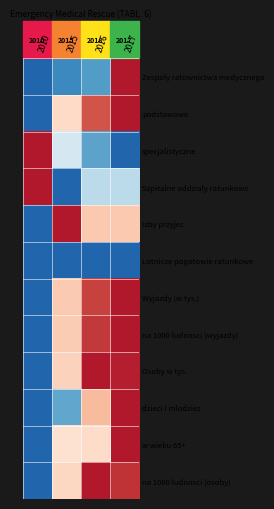

List the labels in order of na 1000 ludnosci (osoby) value, largest first.

2016, 2017, 2015, 2010